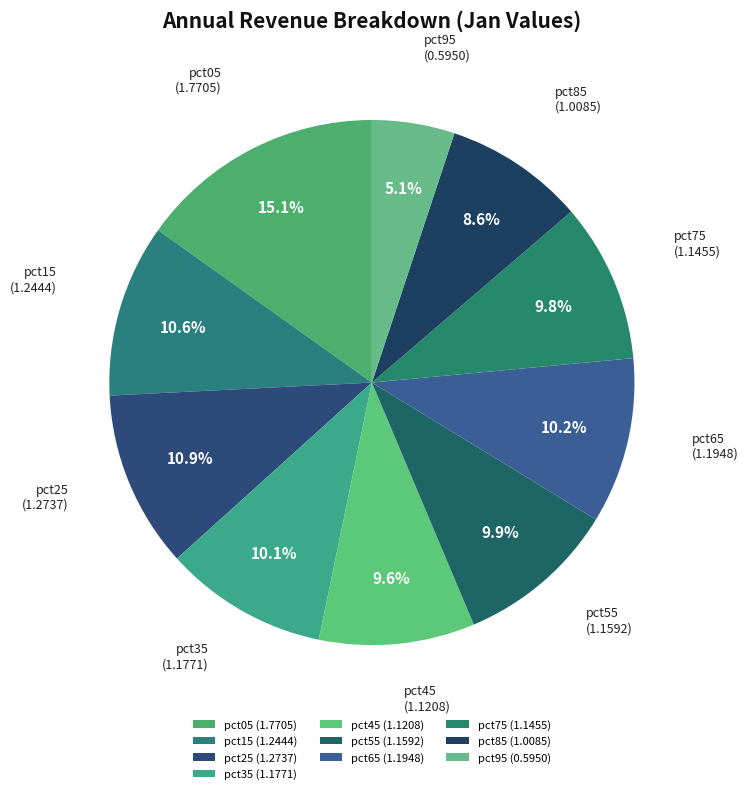

Combined, do pct75 and pct55 account for over 50%?

No